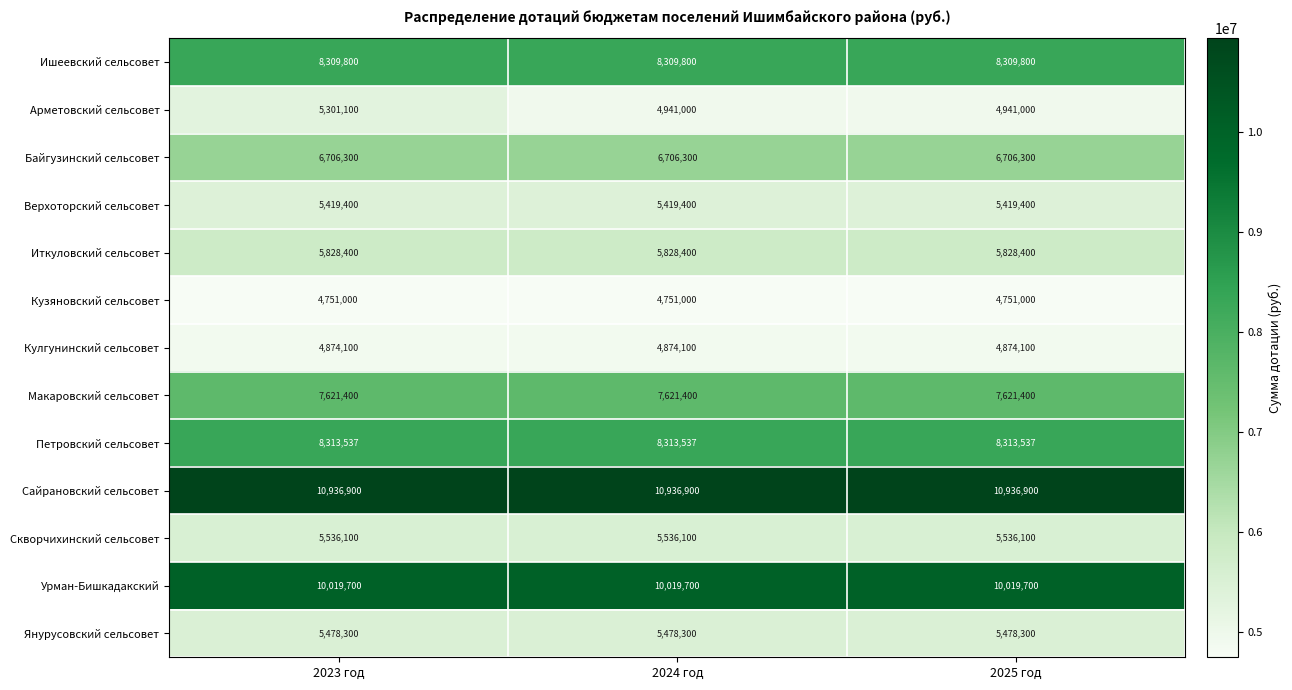

What is the greatest value displayed?

10936900